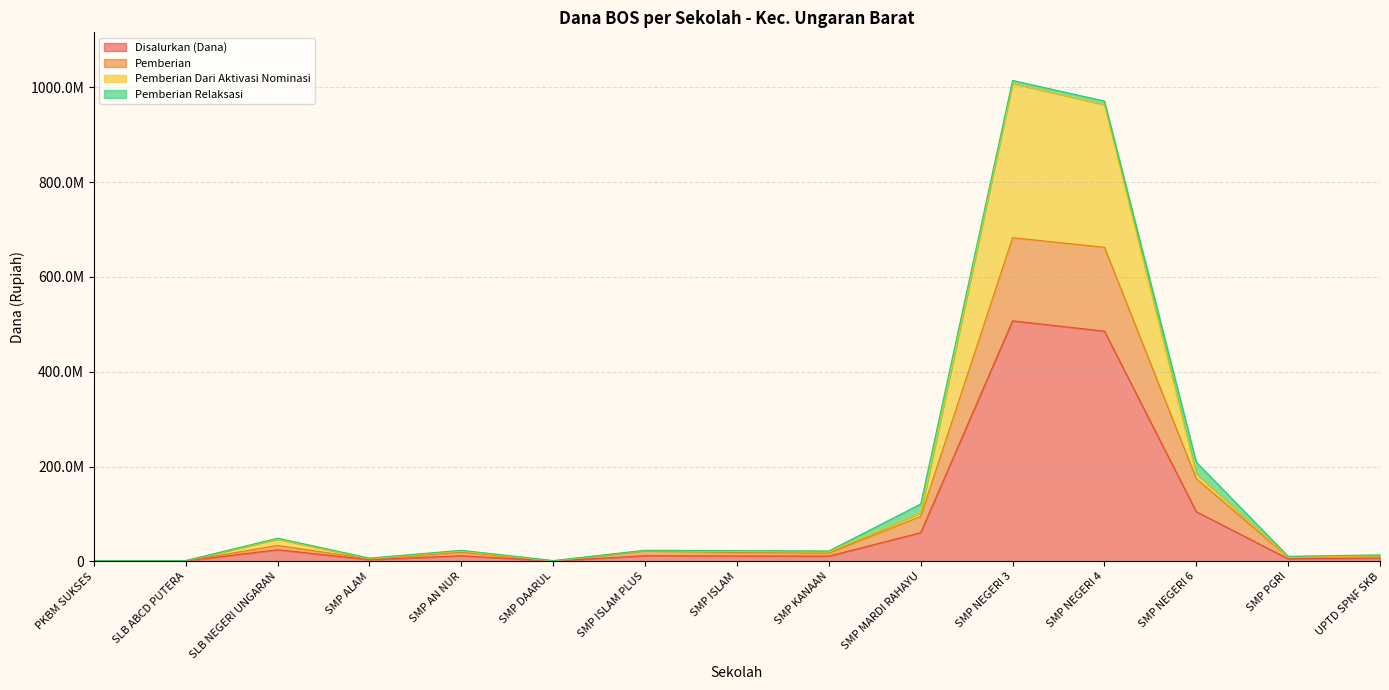

What are all the series names shown in the legend?

Disalurkan (Dana), Pemberian, Pemberian Dari Aktivasi Nominasi, Pemberian Relaksasi